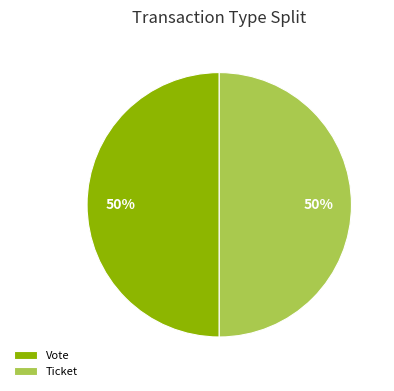

True or false: Ticket accounts for 10% of the total.

False